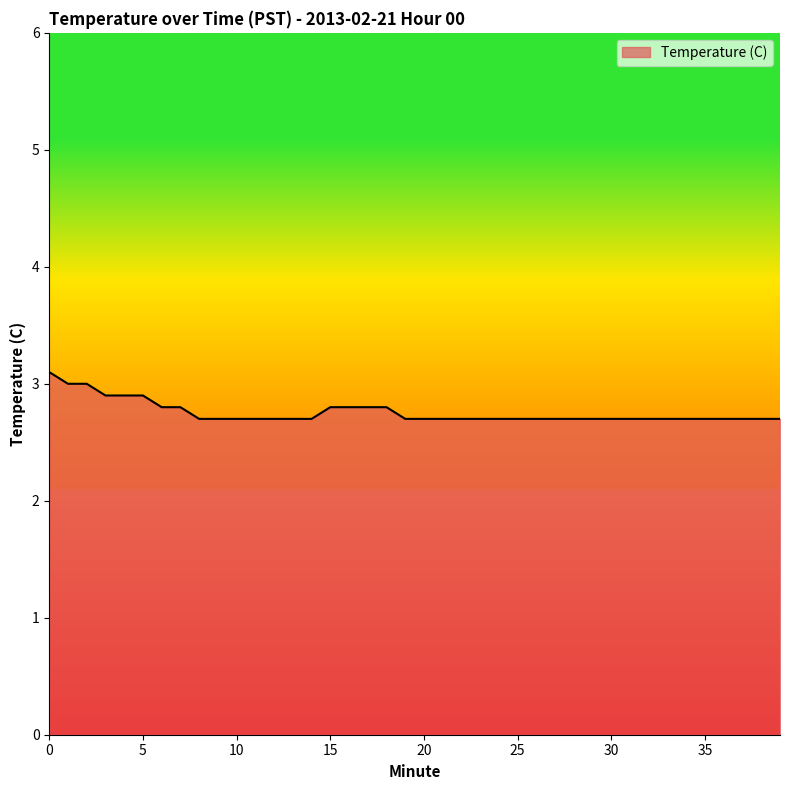

What is the smallest value displayed?

2.7